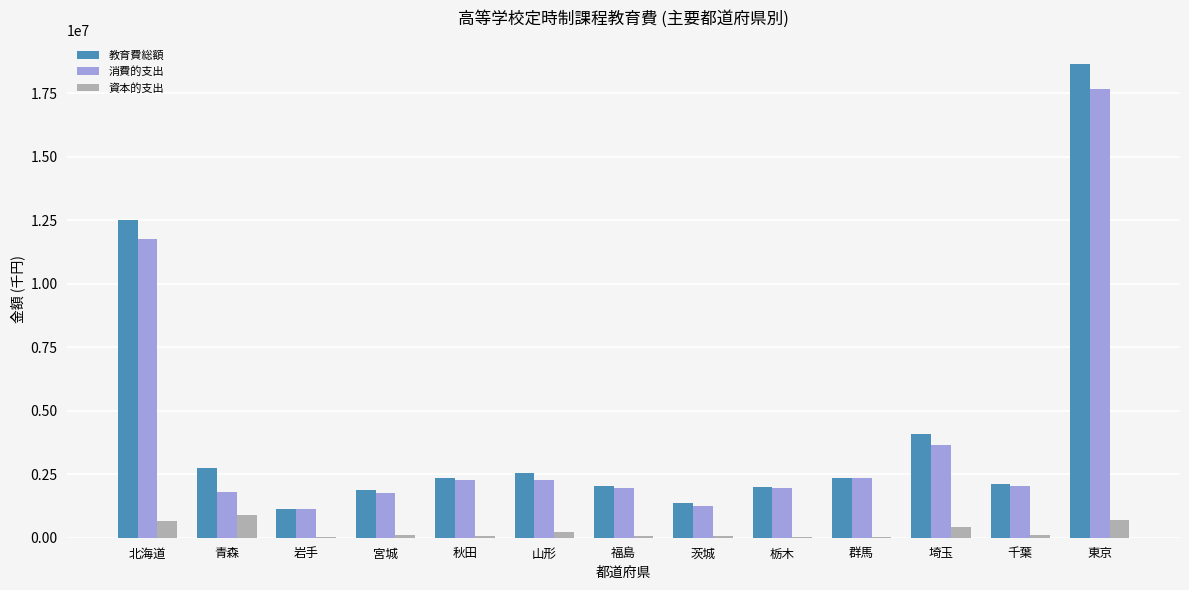

What are all the series names shown in the legend?

教育費総額, 消費的支出, 資本的支出